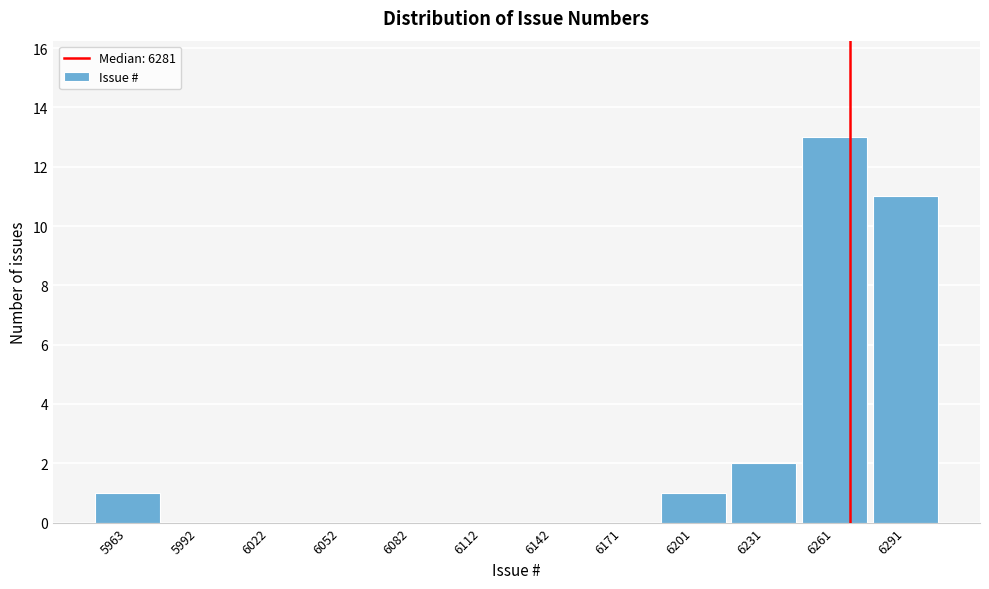

Reading left to right, what are all the values shown in this chart?

5963=1	5992=0	6022=0	6052=0	6082=0	6112=0	6142=0	6171=0	6201=1	6231=2	6261=13	6291=11